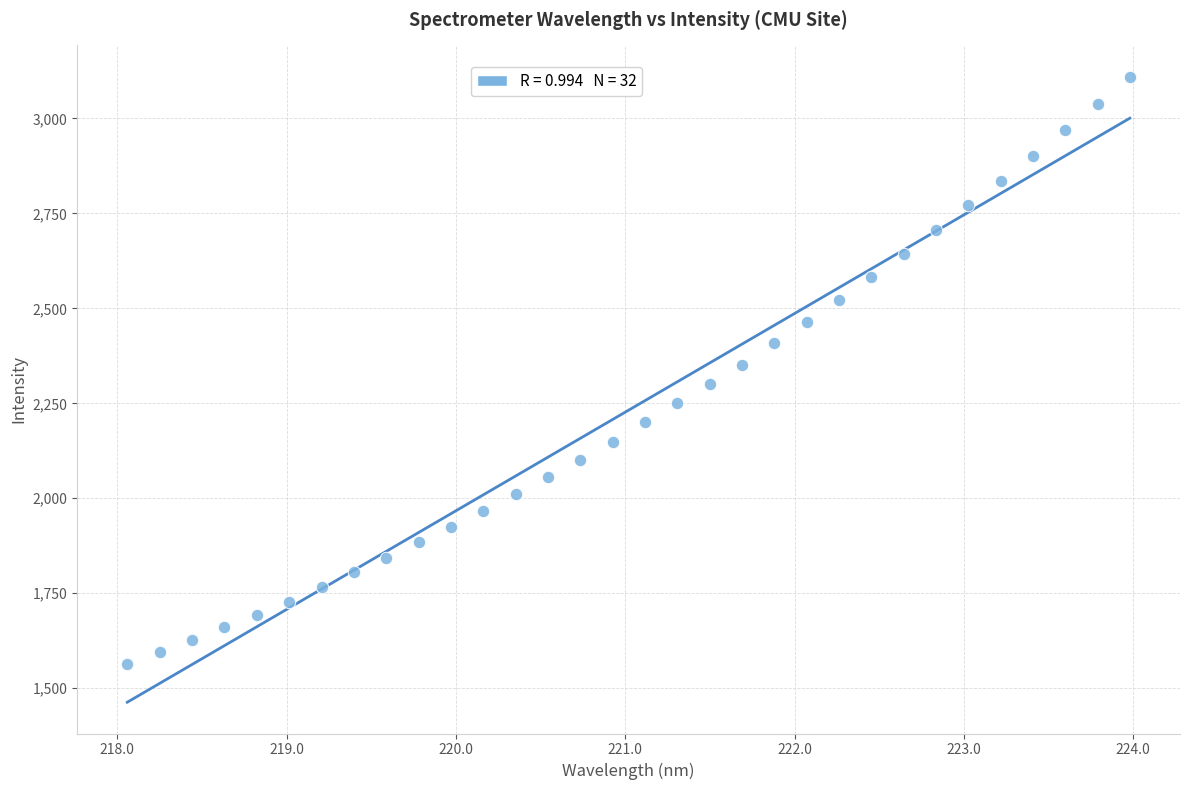

What is the range of X values (max minus min)?

5.9